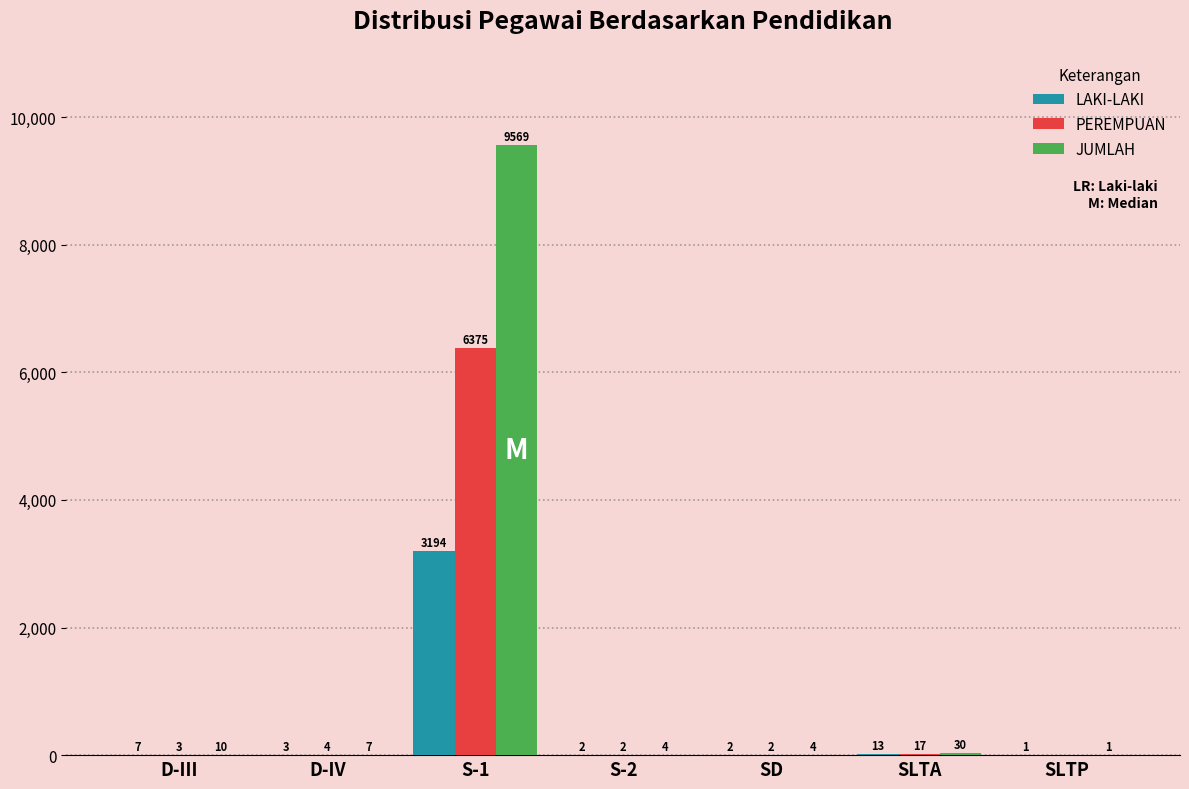

At which category is the sum across all series the highest?

S-1